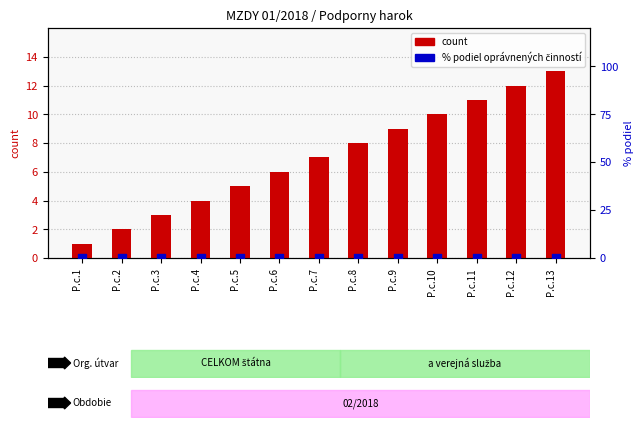

Which series has the largest total across all categories?

count